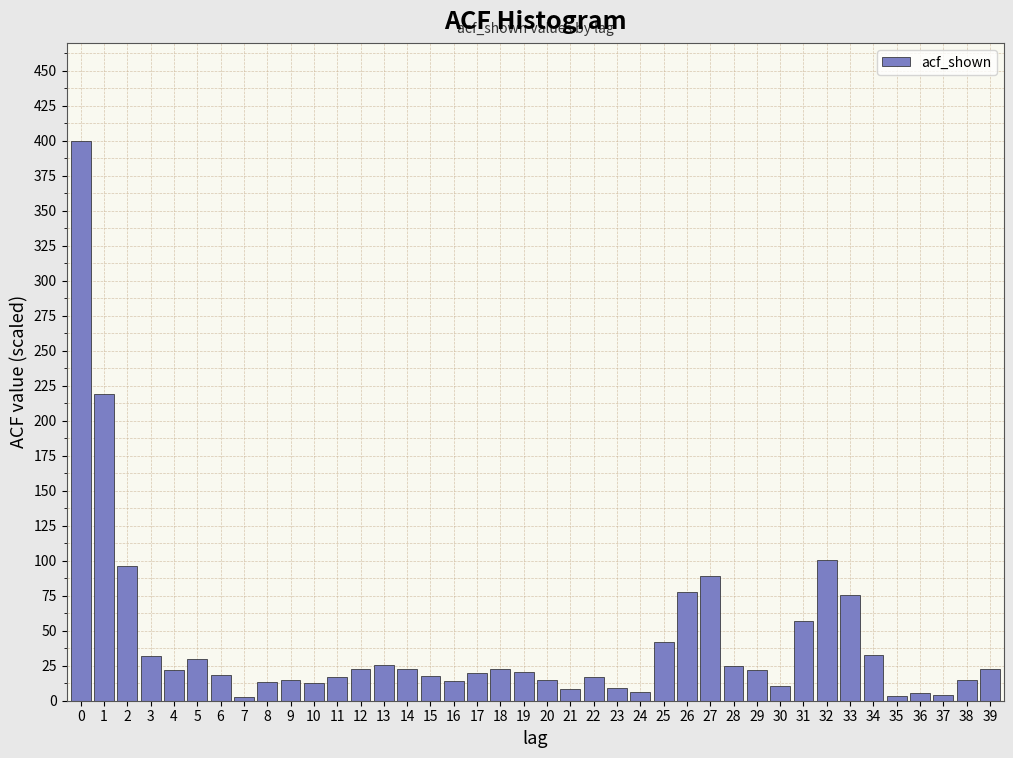

What is the value of the 10th bar from the left?

14.8